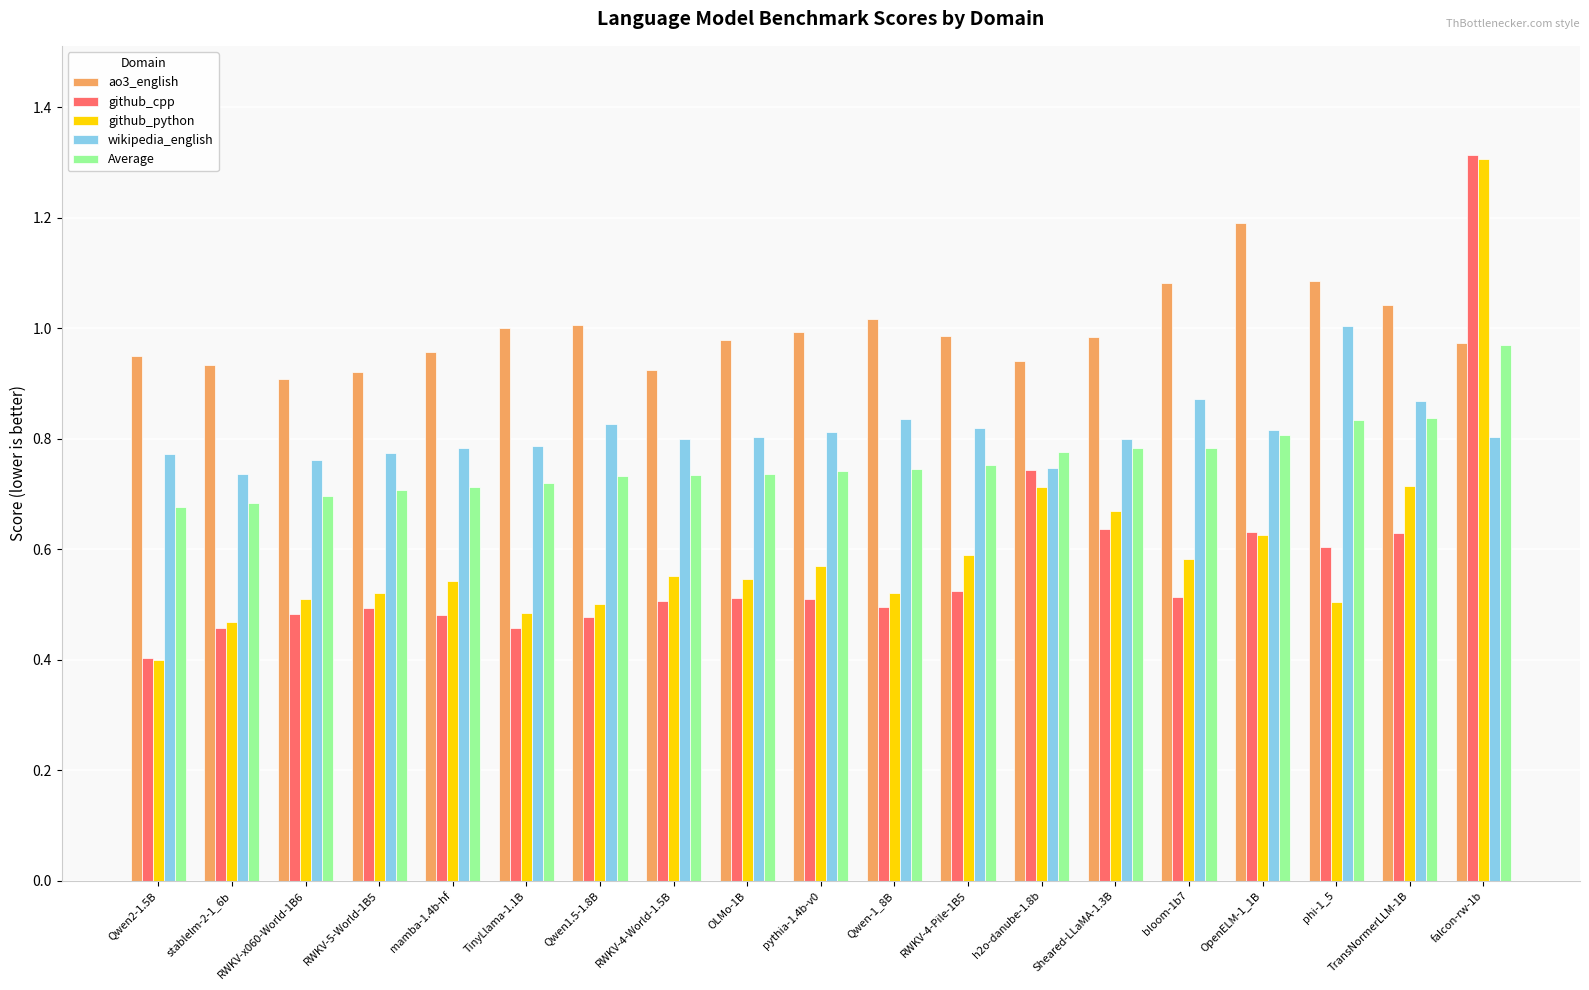

True or false: ao3_english has a value of 0.9 at RWKV-4-World-1.5B.

True